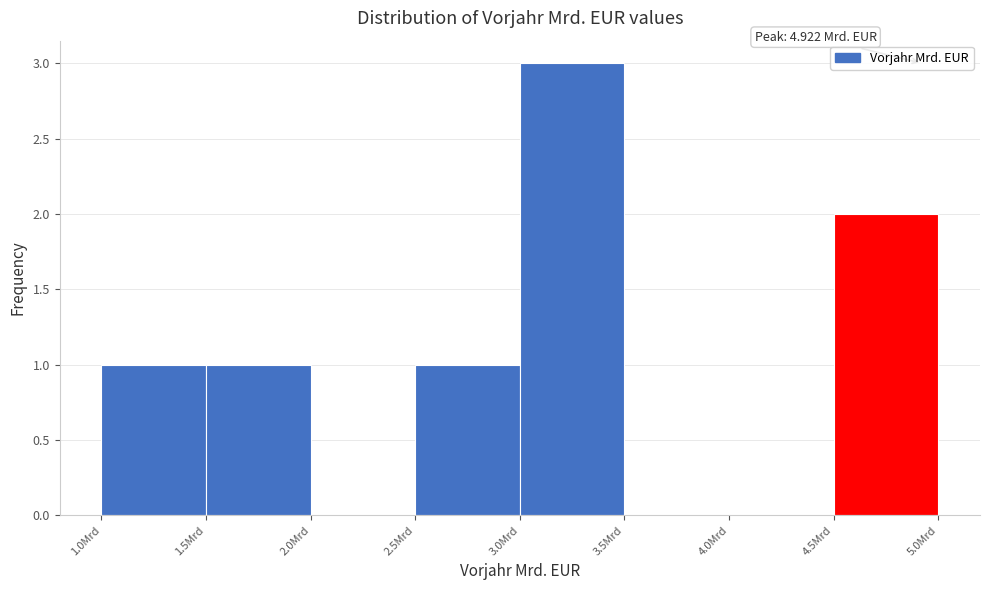

Over which range of the x-axis is the bar tallest?

3.0 to 3.5